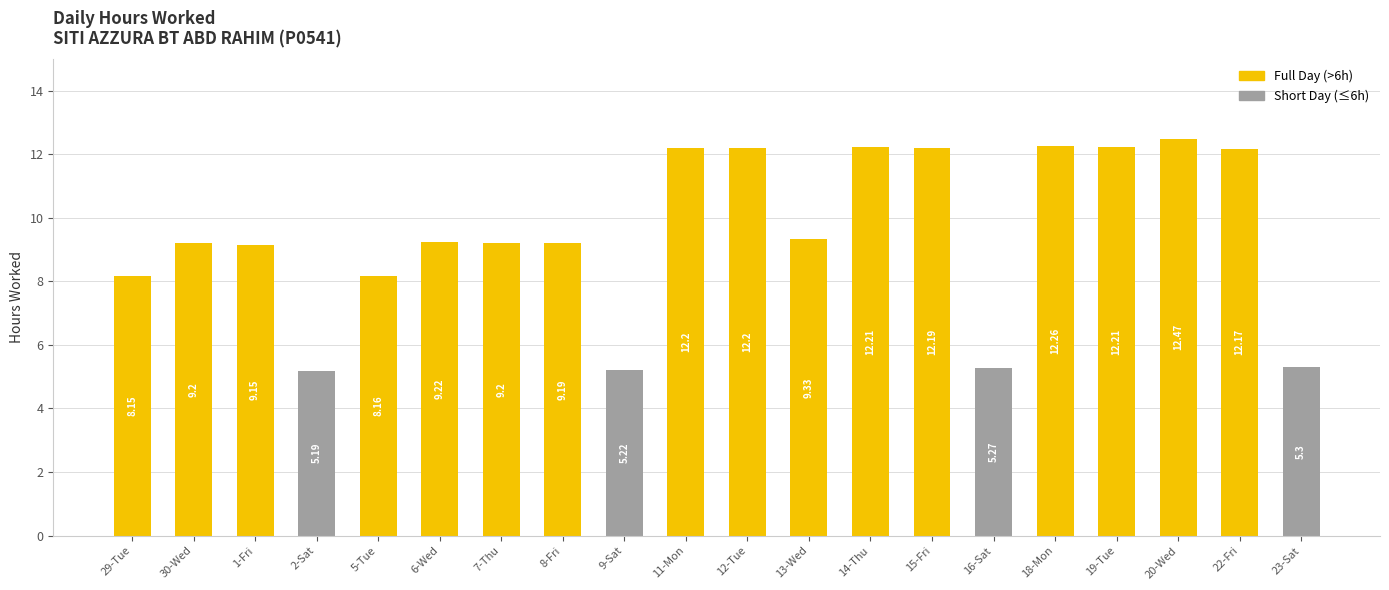

Rank the categories by value from highest to lowest.

20-Wed, 18-Mon, 14-Thu, 19-Tue, 11-Mon, 12-Tue, 15-Fri, 22-Fri, 13-Wed, 6-Wed, 30-Wed, 7-Thu, 8-Fri, 1-Fri, 5-Tue, 29-Tue, 23-Sat, 16-Sat, 9-Sat, 2-Sat